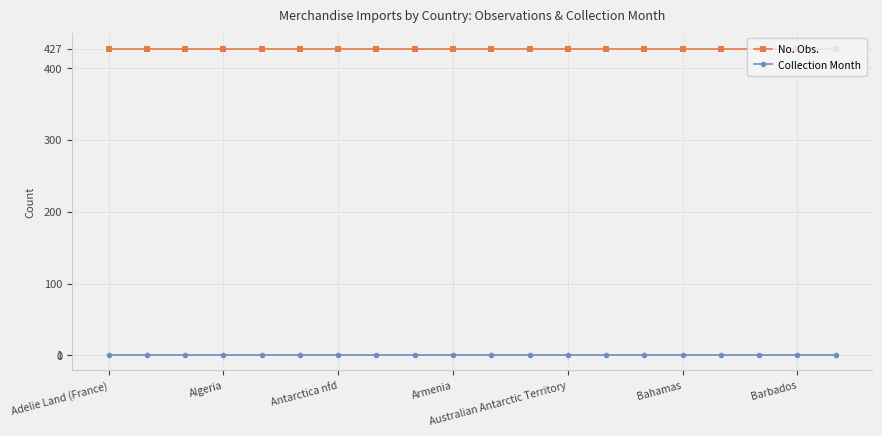

Reading left to right, what are all the values shown in this chart?

No. Obs.: 427	427	427	427	427	427	427	427	427	427	427	427	427	427	427	427	427	427	427	427
Collection Month: 1	1	1	1	1	1	1	1	1	1	1	1	1	1	1	1	1	1	1	1